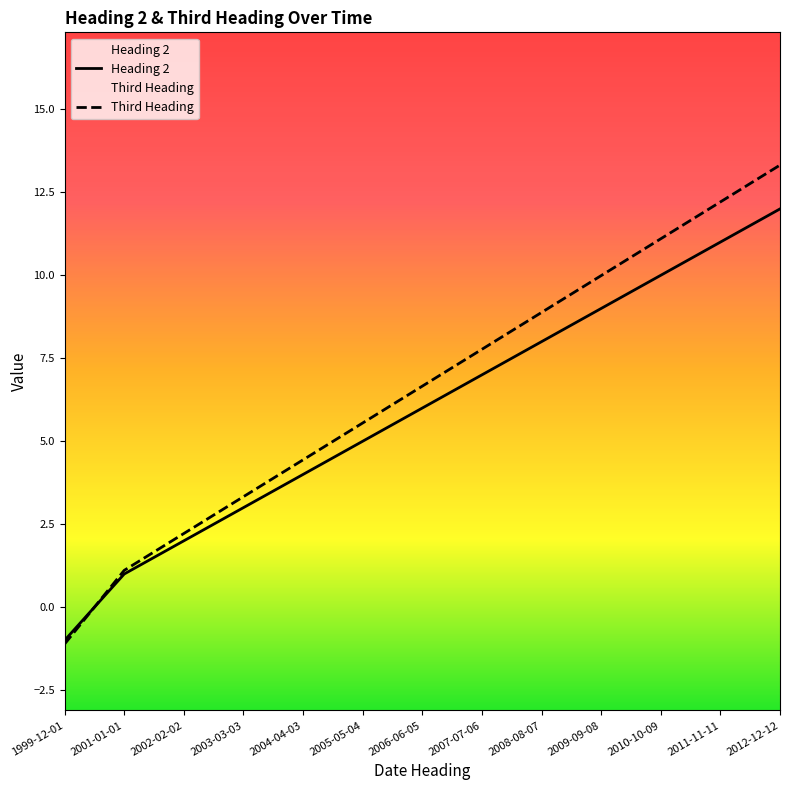

What is the sum of all Heading 2 values?

77.0